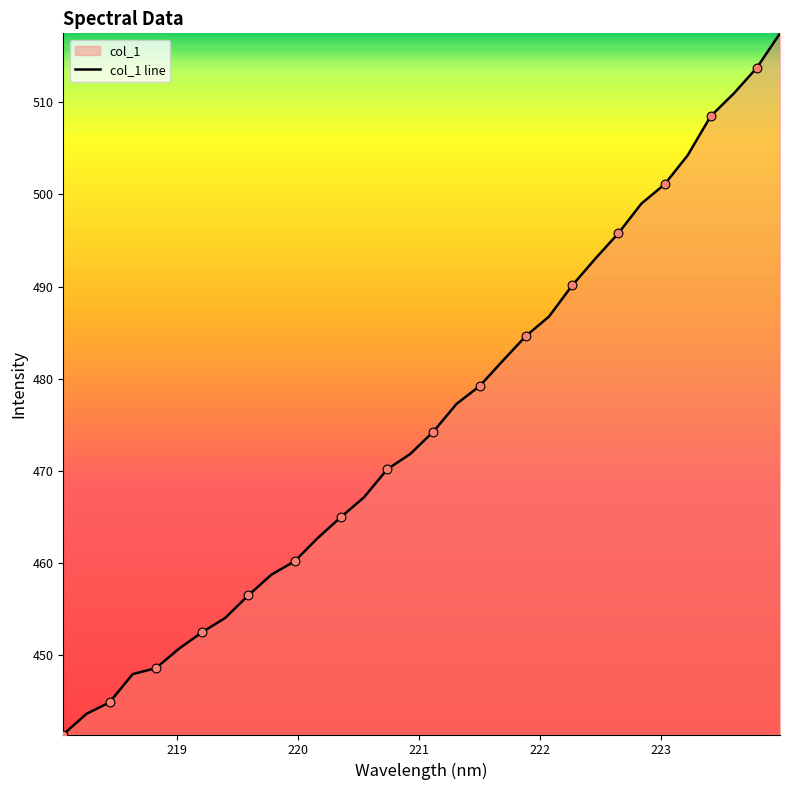

What is the difference between the maximum and minimum values?

76.2